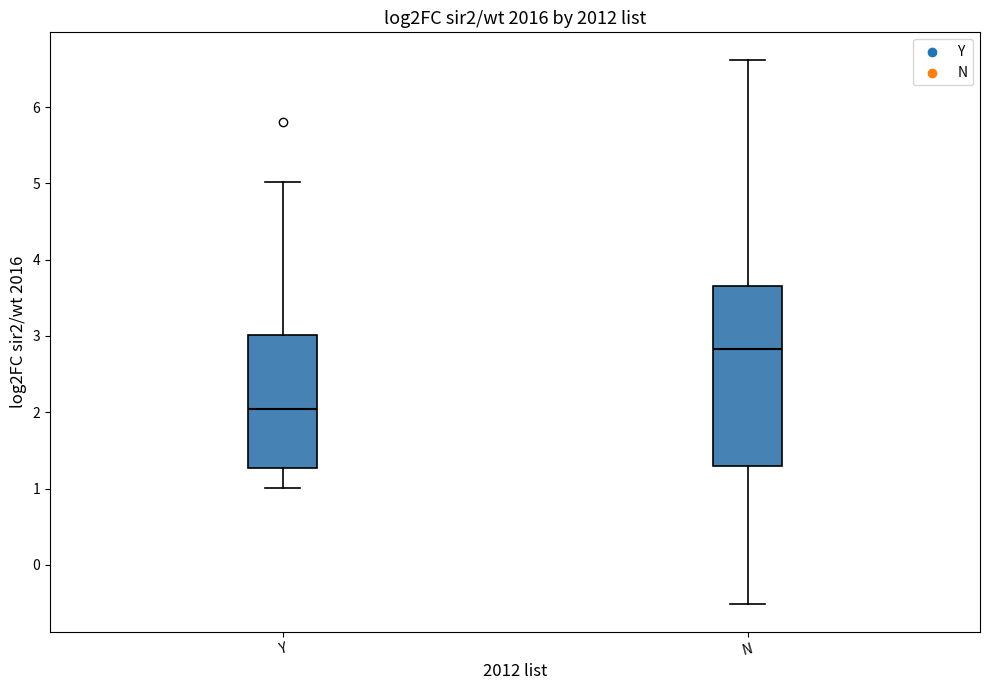

Where is the lower edge of the box for Y on the y-axis? The values are not printed on the chart, so give them approximately, as read against the axis.

1.3